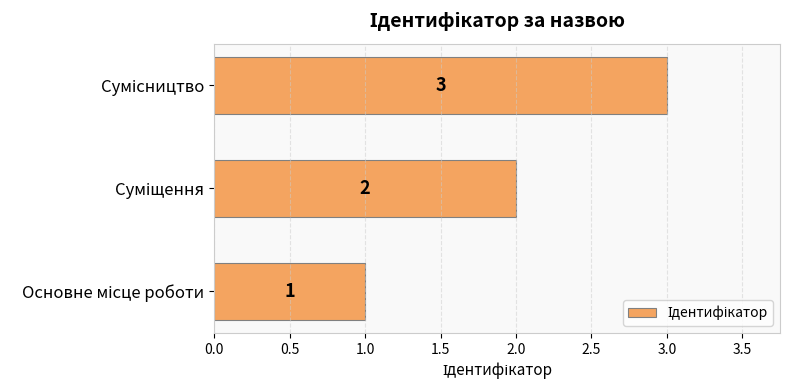

How many values are between 1 and 3?

3